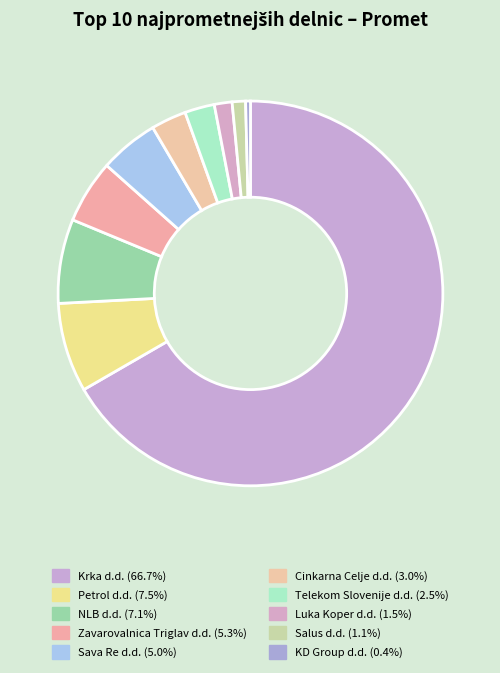

Which slice is the smallest?

KD Group d.d.